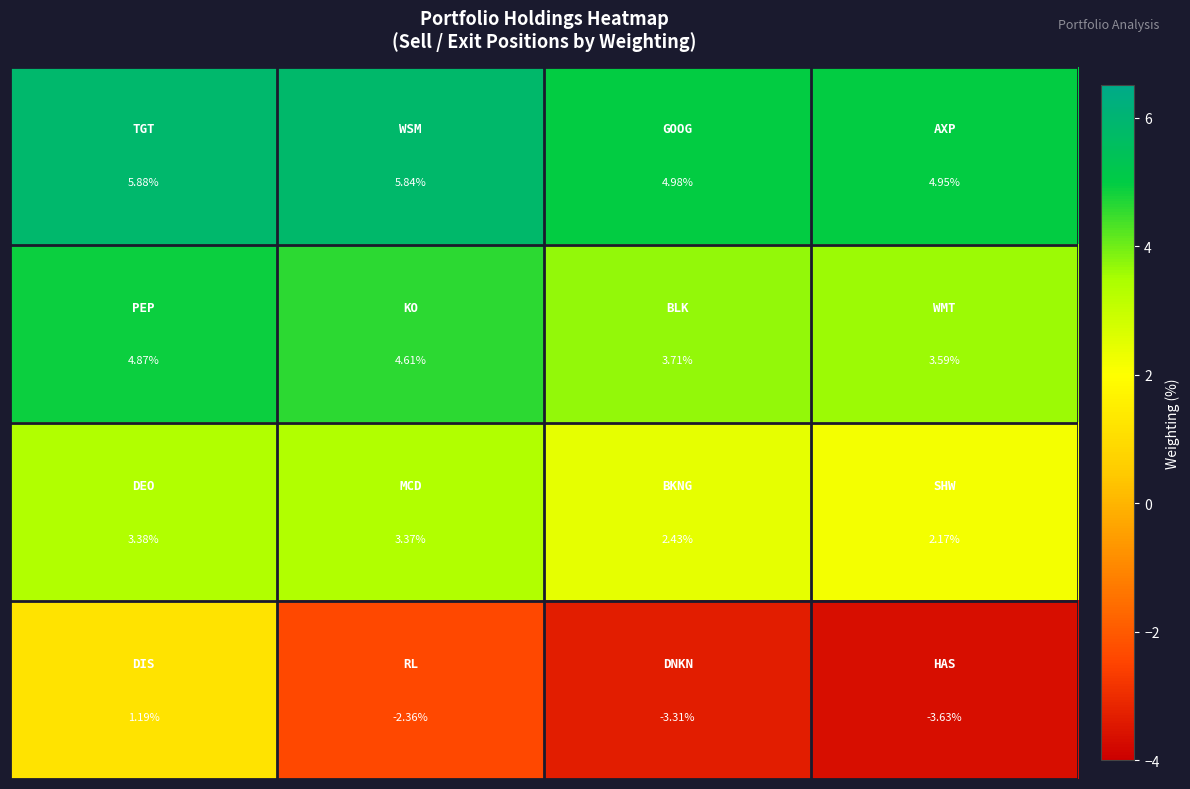

At how many categories does at least one series exceed 1?

4